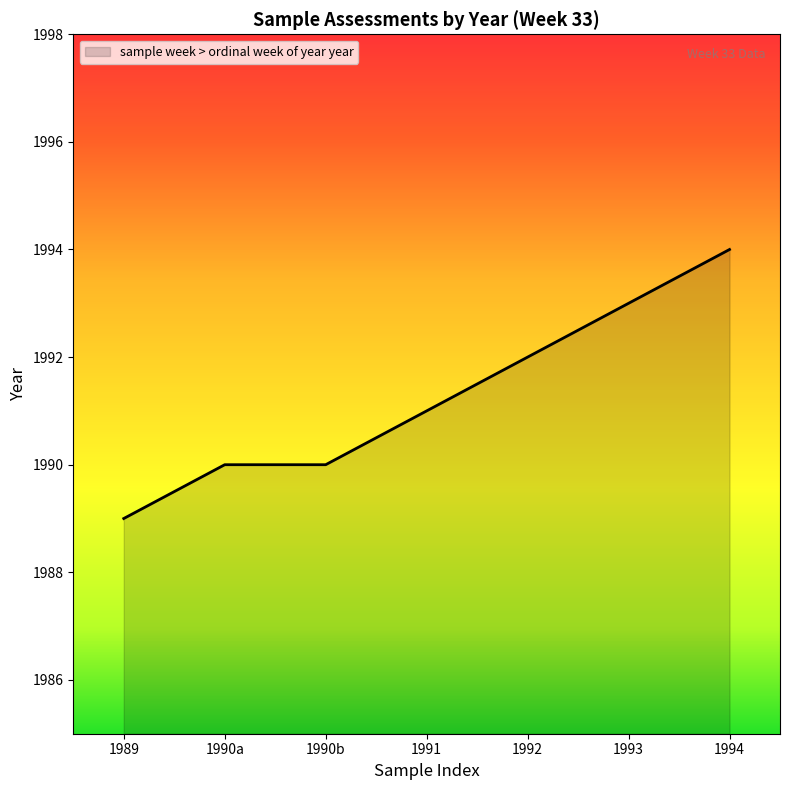

Does the chart display data point markers on the line(s)?

No